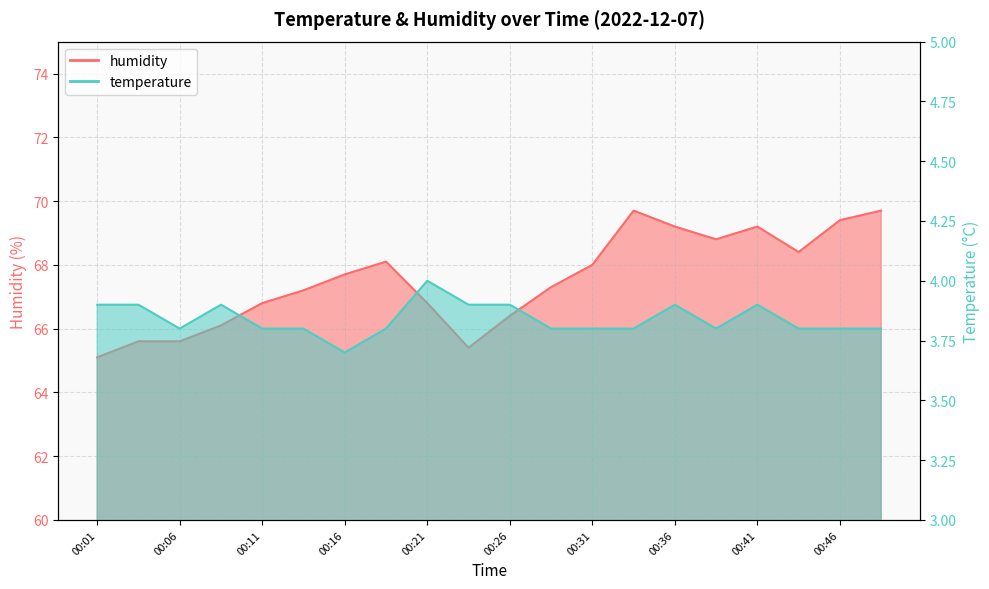

Reading left to right, transcribe all the data shown in this chart.

temperature: 3.9	3.9	3.8	3.9	3.8	3.8	3.7	3.8	4.0	3.9	3.9	3.8	3.8	3.8	3.9	3.8	3.9	3.8	3.8	3.8
humidity: 65.1	65.6	65.6	66.1	66.8	67.2	67.7	68.1	66.8	65.4	66.4	67.3	68.0	69.7	69.2	68.8	69.2	68.4	69.4	69.7